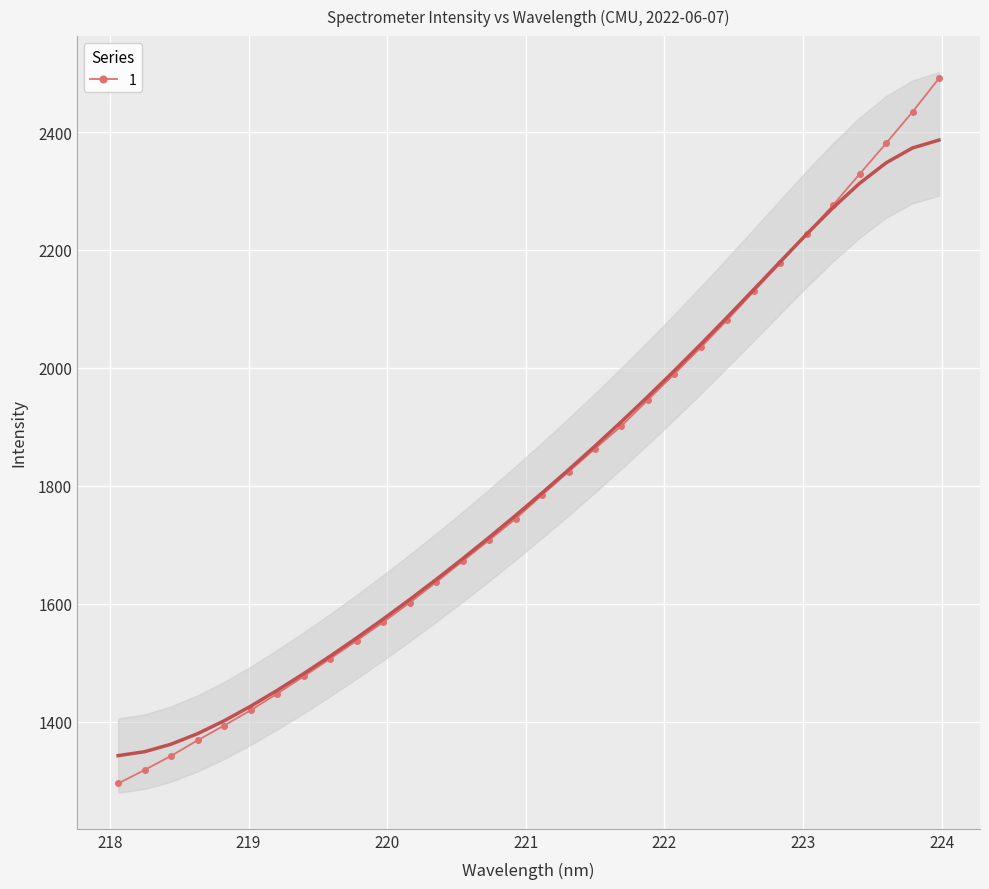

What is the smallest value displayed?

1295.0